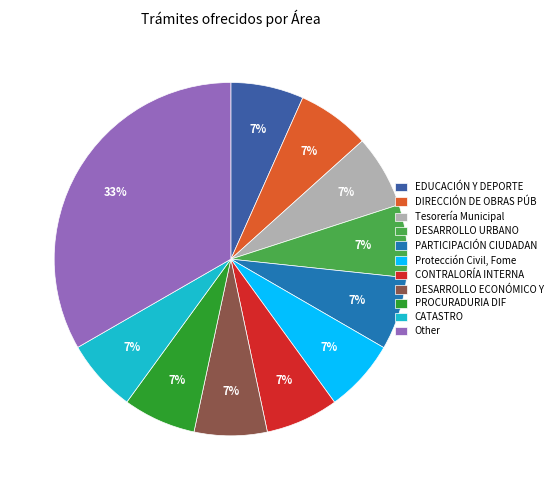

To the nearest percent, what portion does CATASTRO represent?

7%